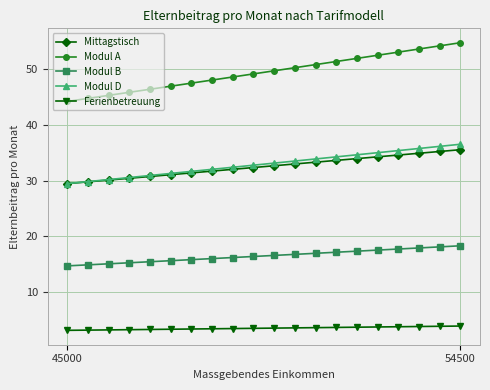

What is the value of the Ferienbetreuung point at the 5th from the left?

3.3